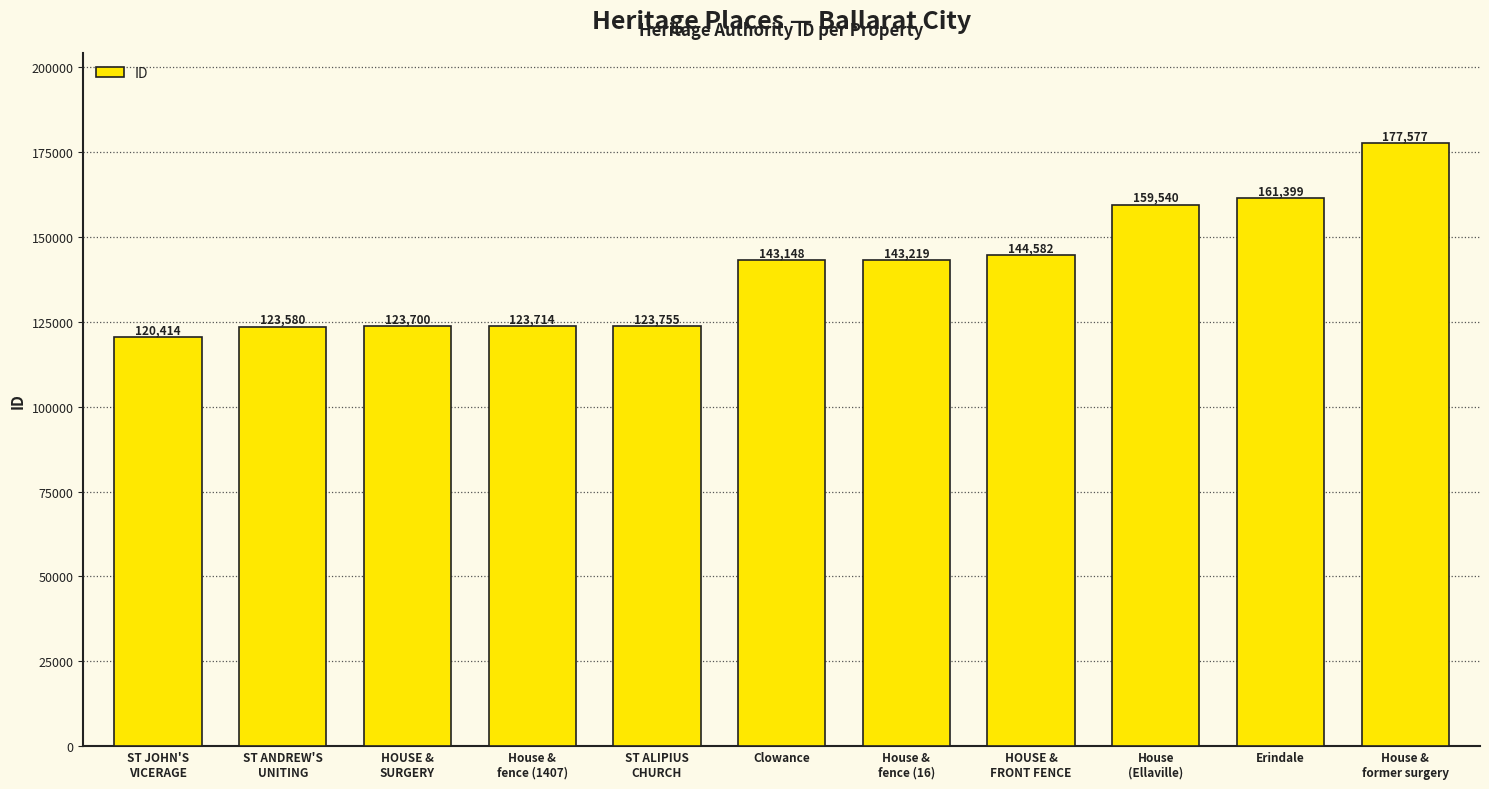

How many data points are less than 143148?

5